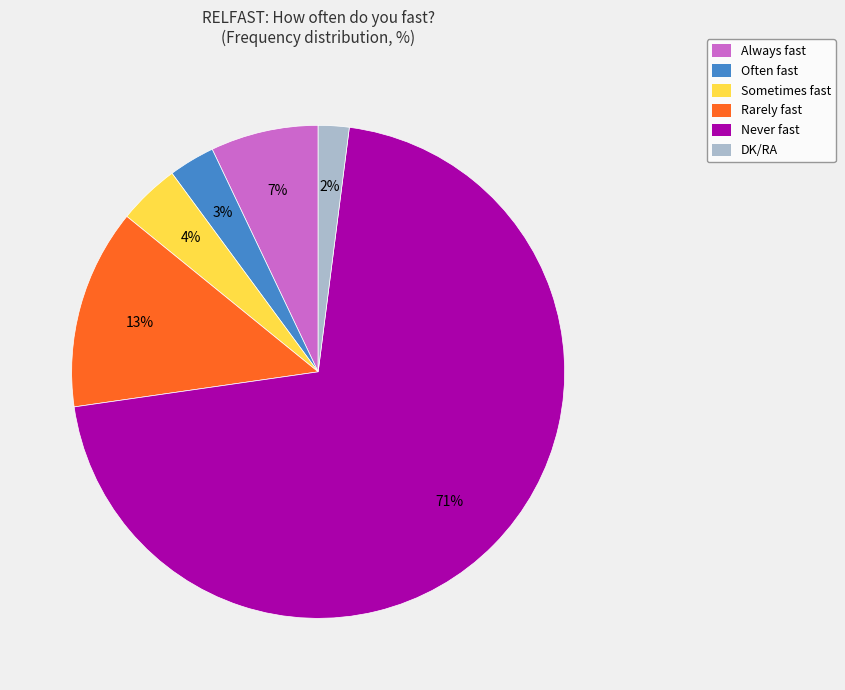

True or false: Always fast accounts for 7% of the total.

True